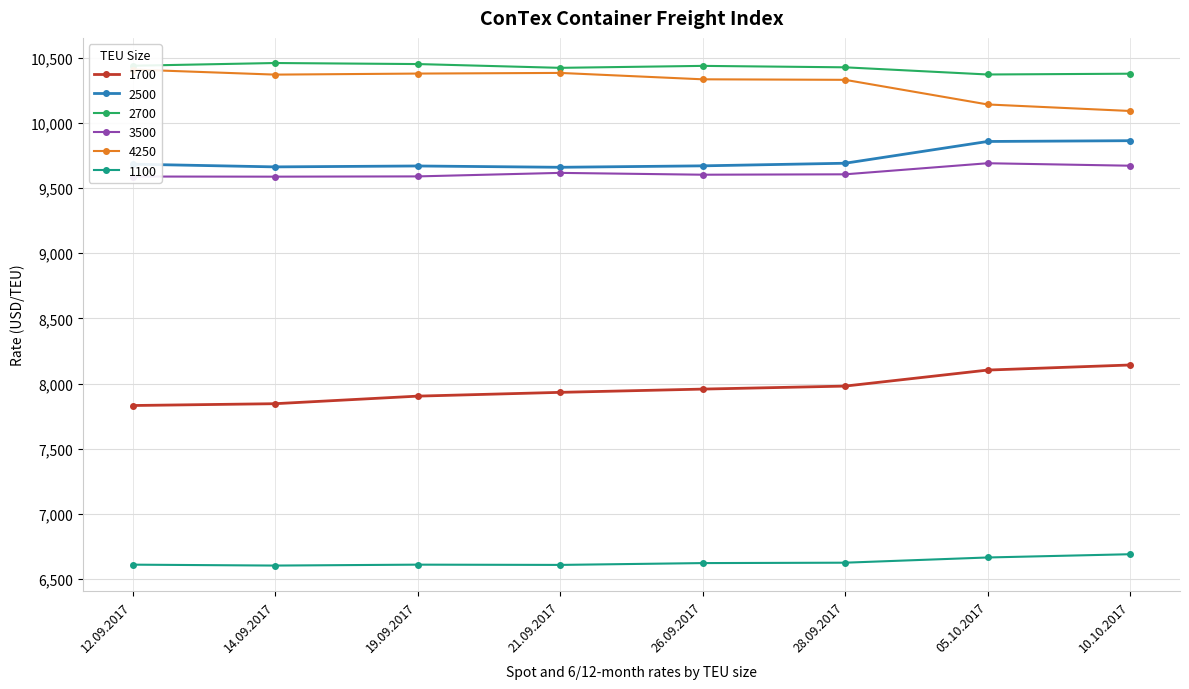

What is the average value of the 2500 series?

9720